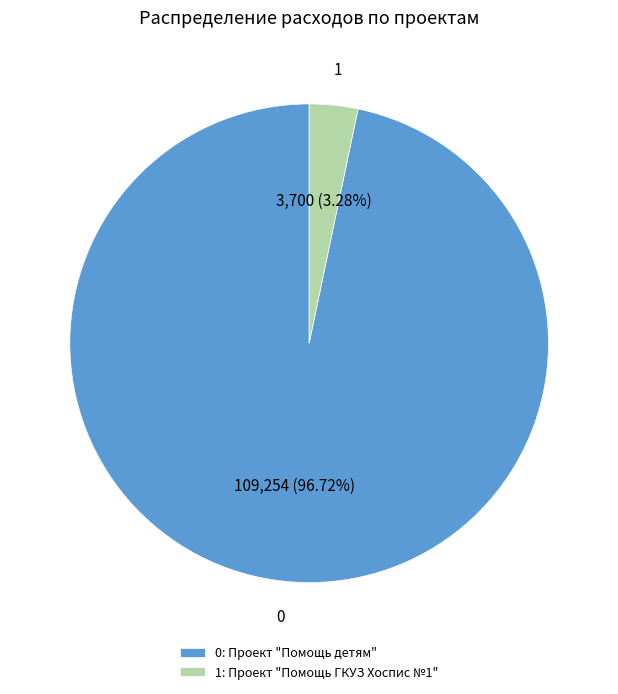

Combined, do 0: Проект "Помощь детям" and 1: Проект "Помощь ГКУЗ Хоспис №1" account for over 50%?

Yes